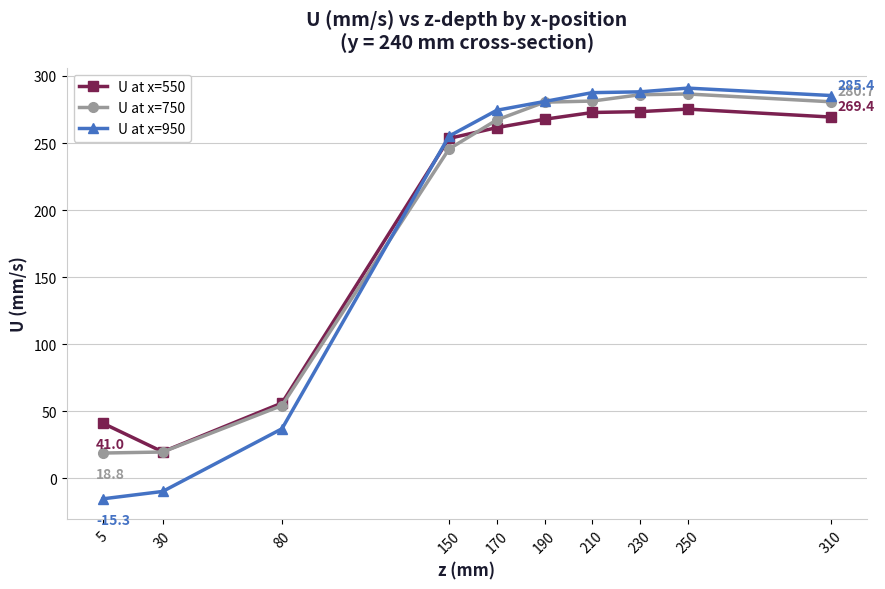

How many lines are shown in the chart?

3